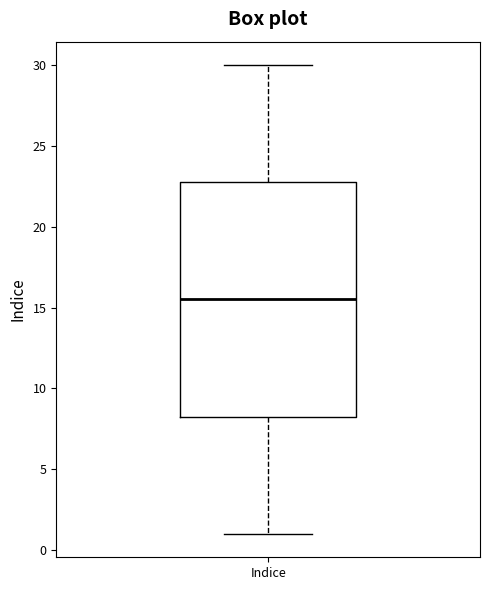

Where does the median line of the box for Indice sit on the y-axis? The values are not printed on the chart, so give them approximately, as read against the axis.

15.5